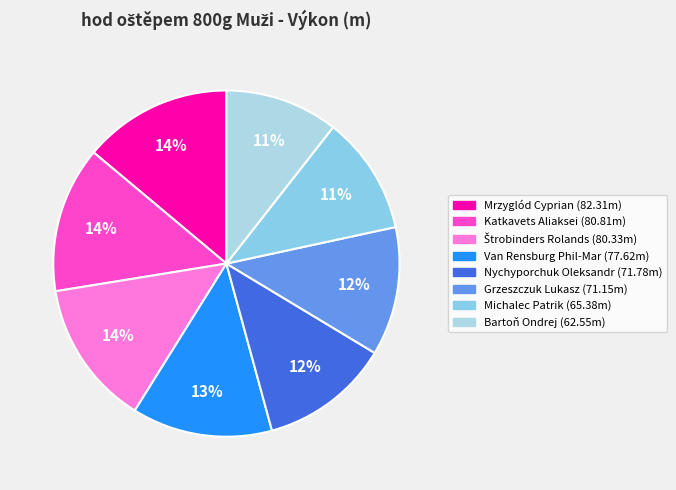

To the nearest percent, what percentage of the pie is Bartoň Ondrej?

11%